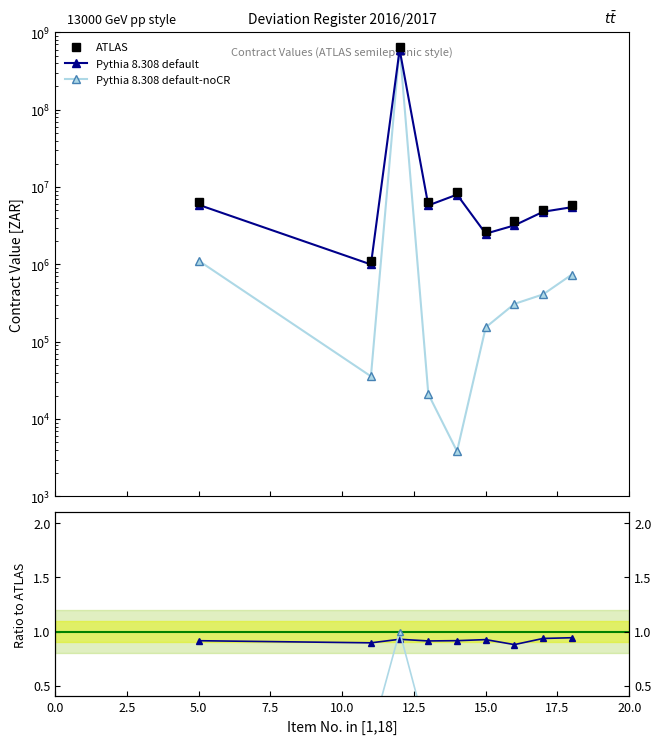

Which series has the largest total across all categories?

ATLAS